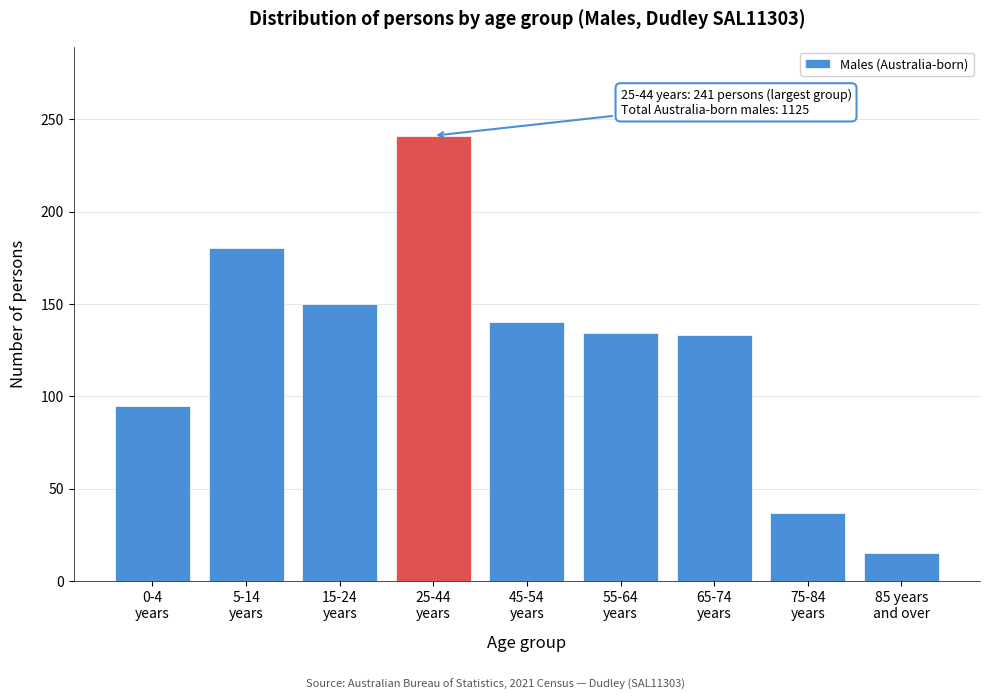

What is the sum of all values?

1125